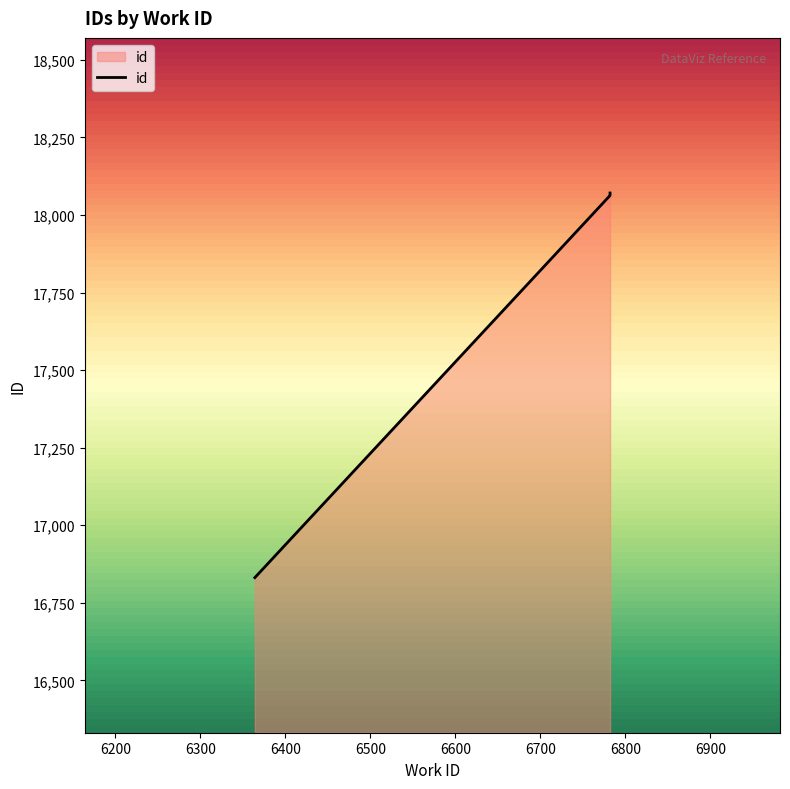

How many data points are less than 18067?

5